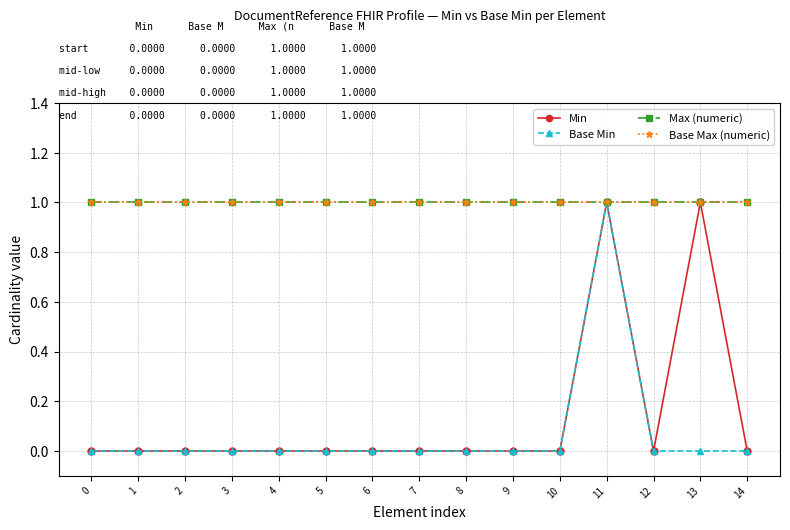

How many lines are shown in the chart?

4